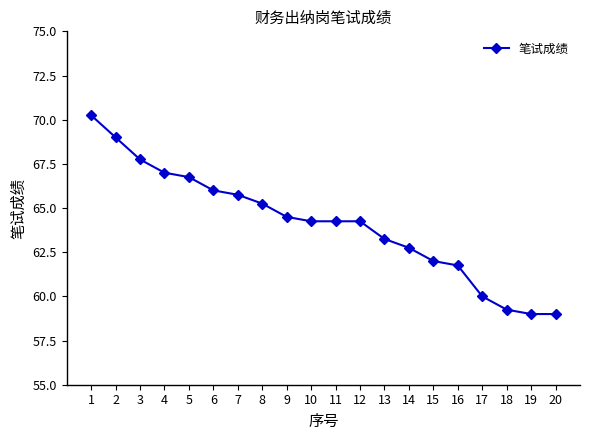

Approximately how many times larger is the value at 16 compared to 11?

1.0